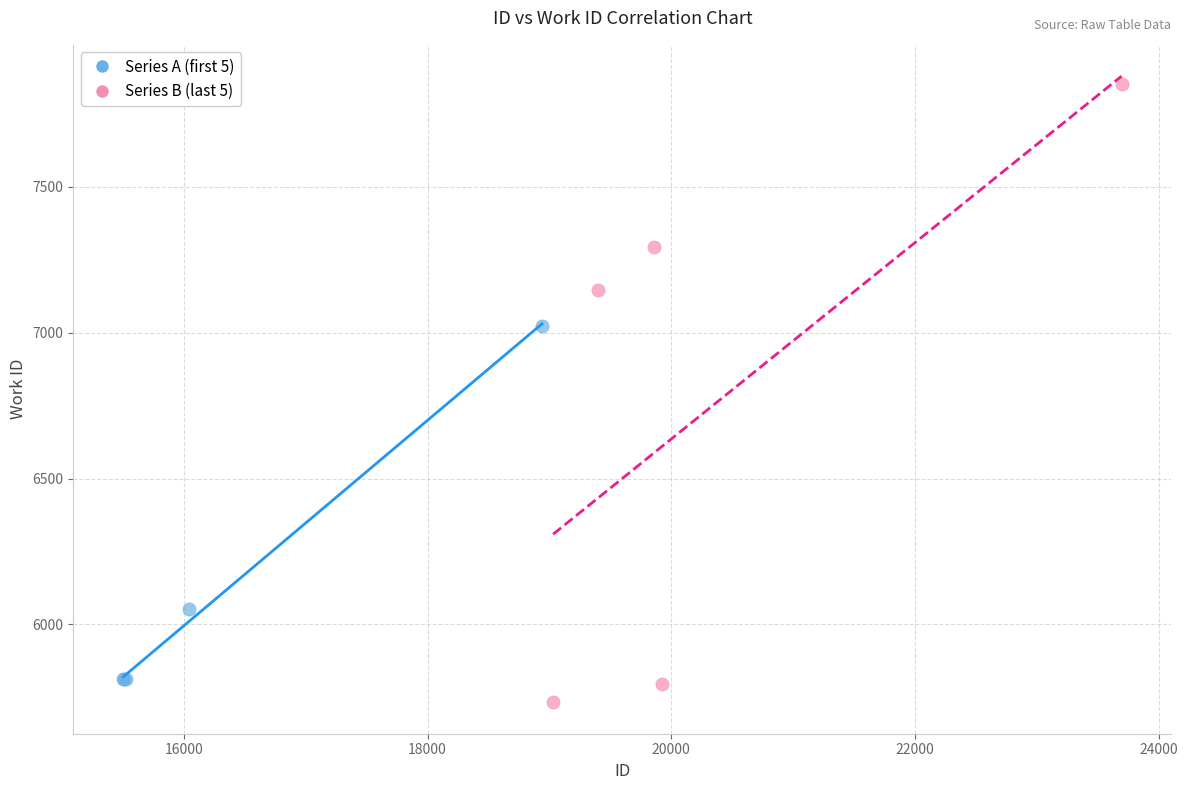

Which series reaches the maximum Y coordinate?

Series B (last 5)